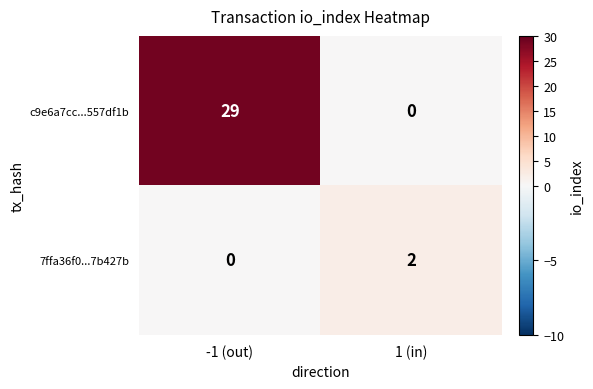

Where is c9e6a7cc...557df1b nearest to the value 14?

1 (in)